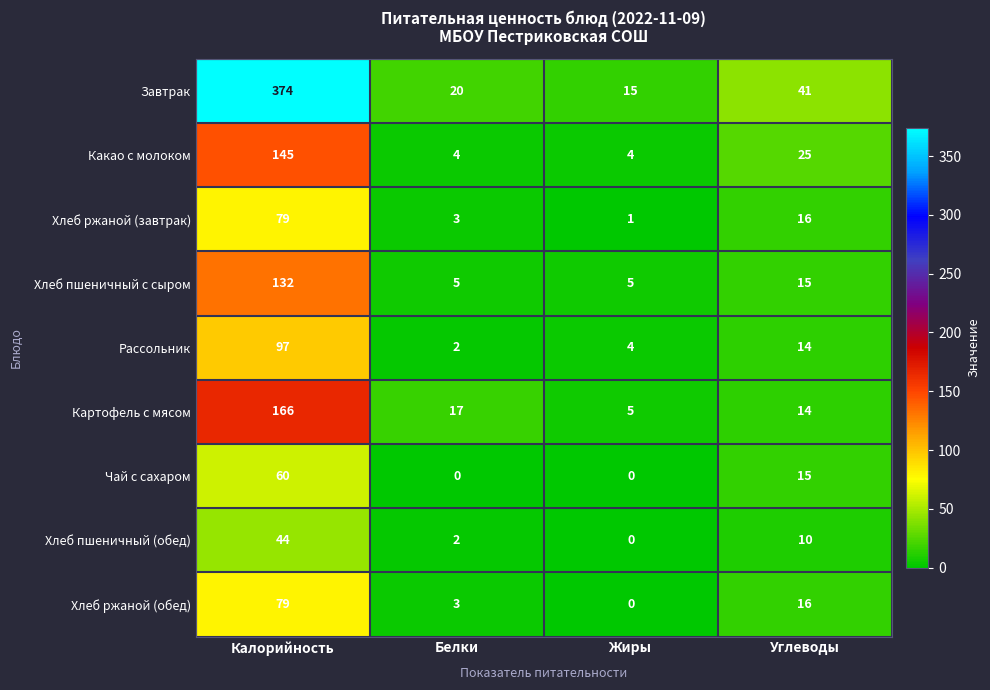

What is the spread (max minus min) of values at Углеводы?

31